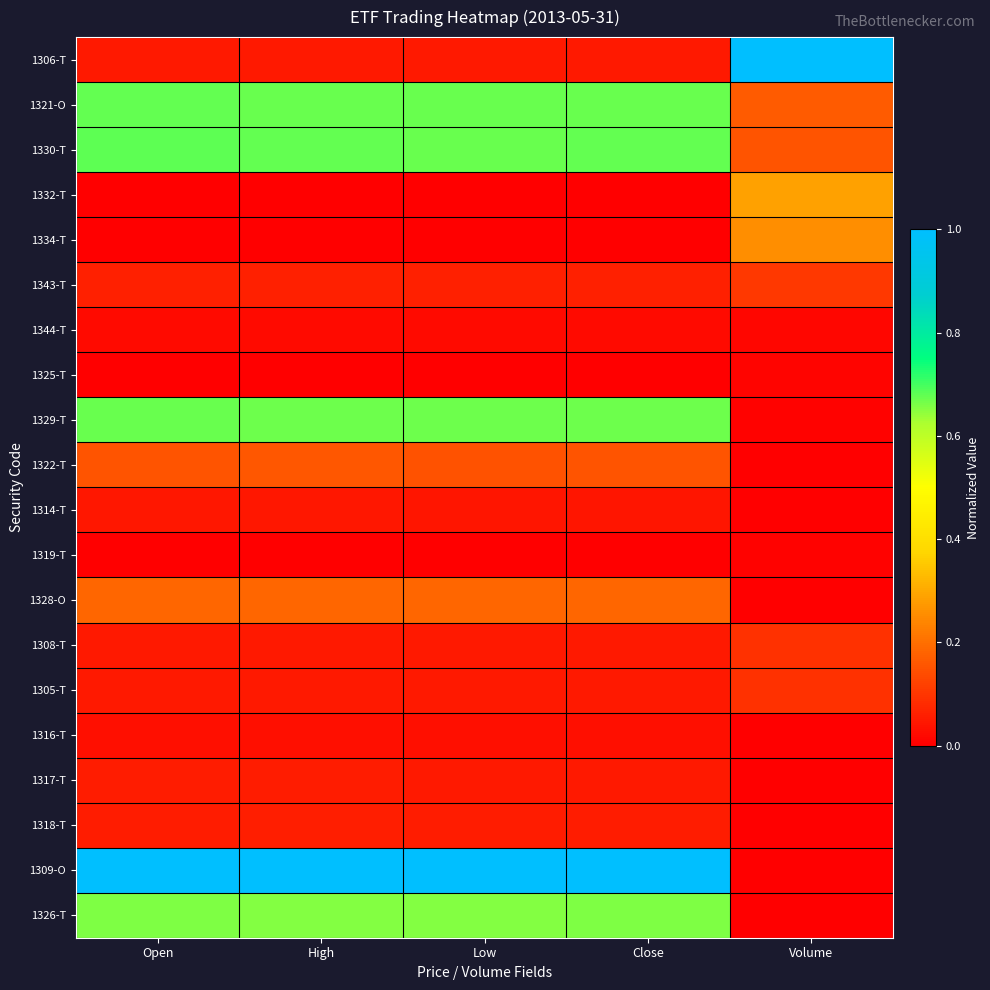

Which series has the widest spread of values?

1309-O